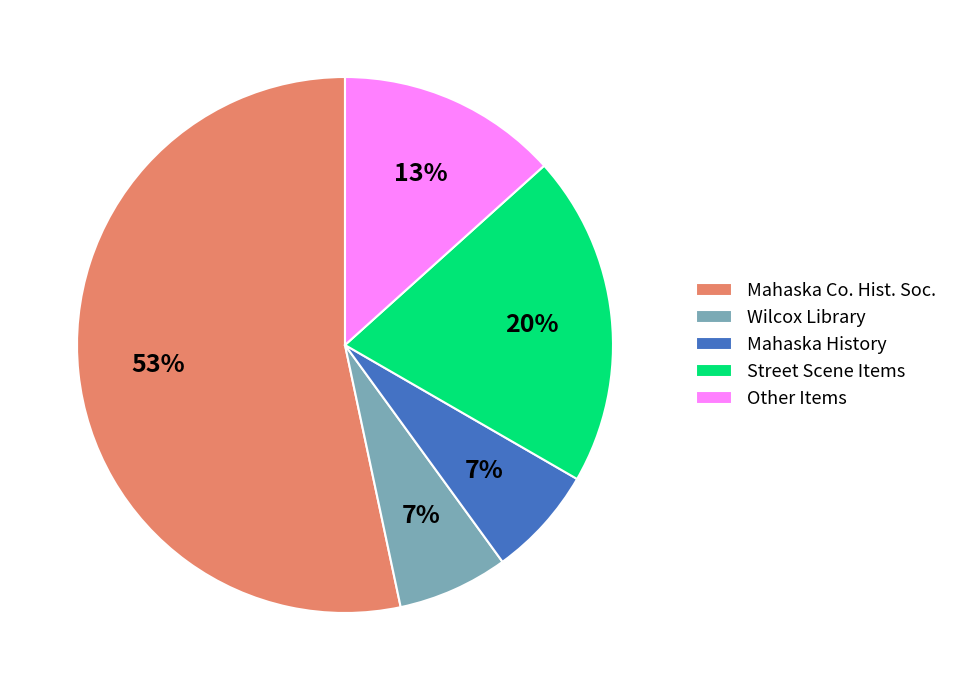

Is there any slice that represents more than half of the pie?

Yes